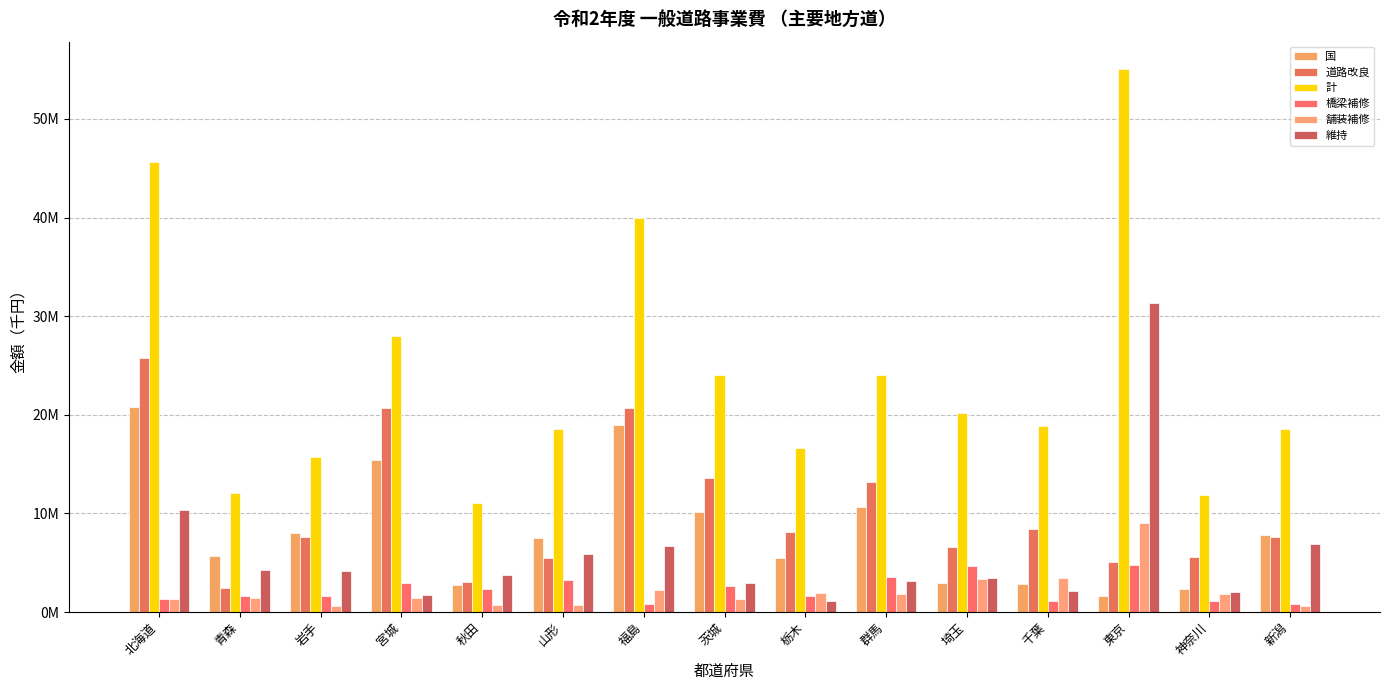

How many values in the 橋梁補修 series are below 1662503?

7